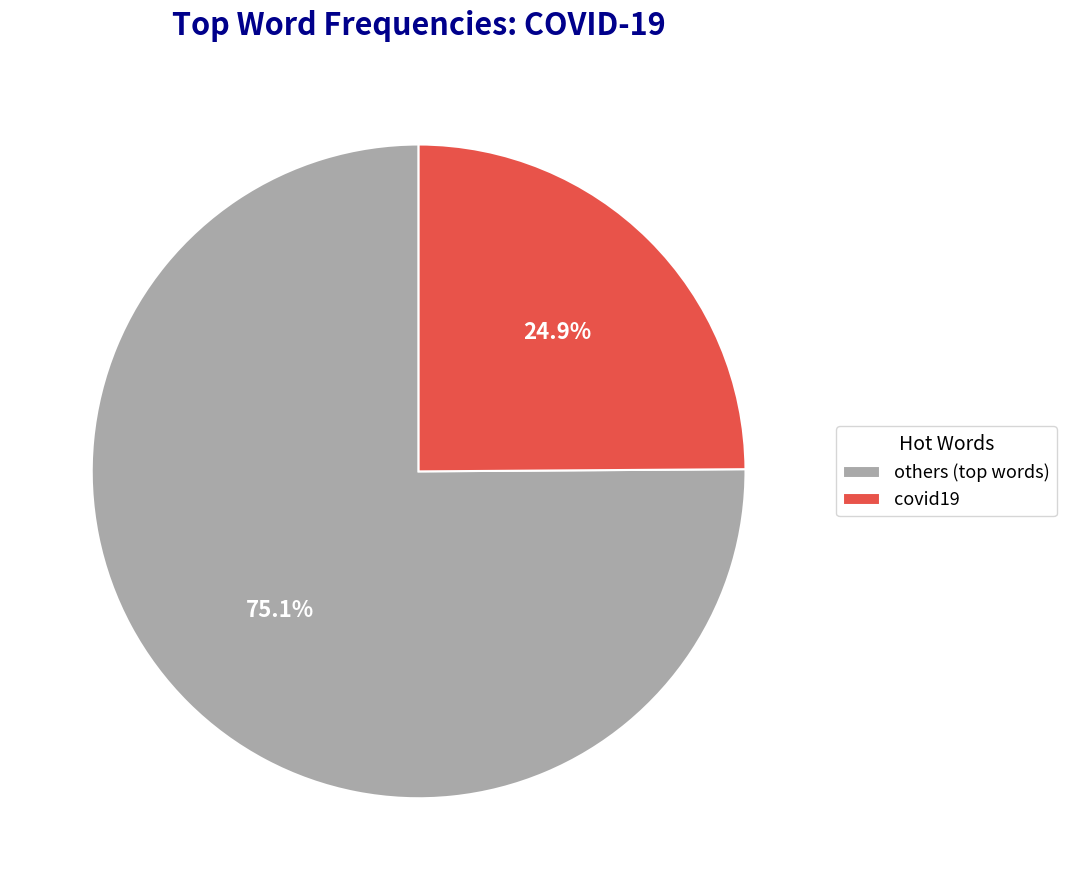

To the nearest percent, what is the average slice percentage?

50%